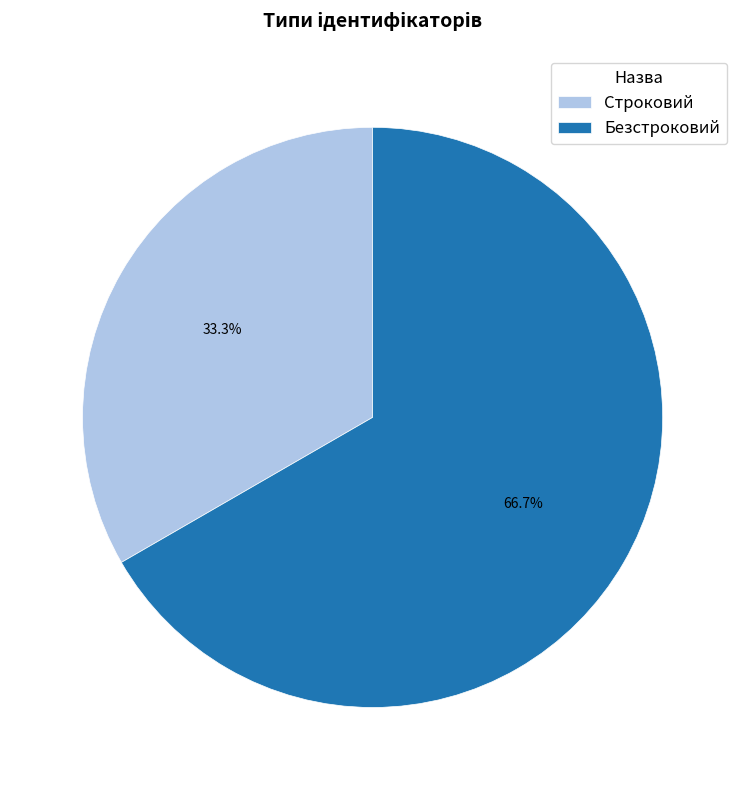

What is the majority slice?

Безстроковий